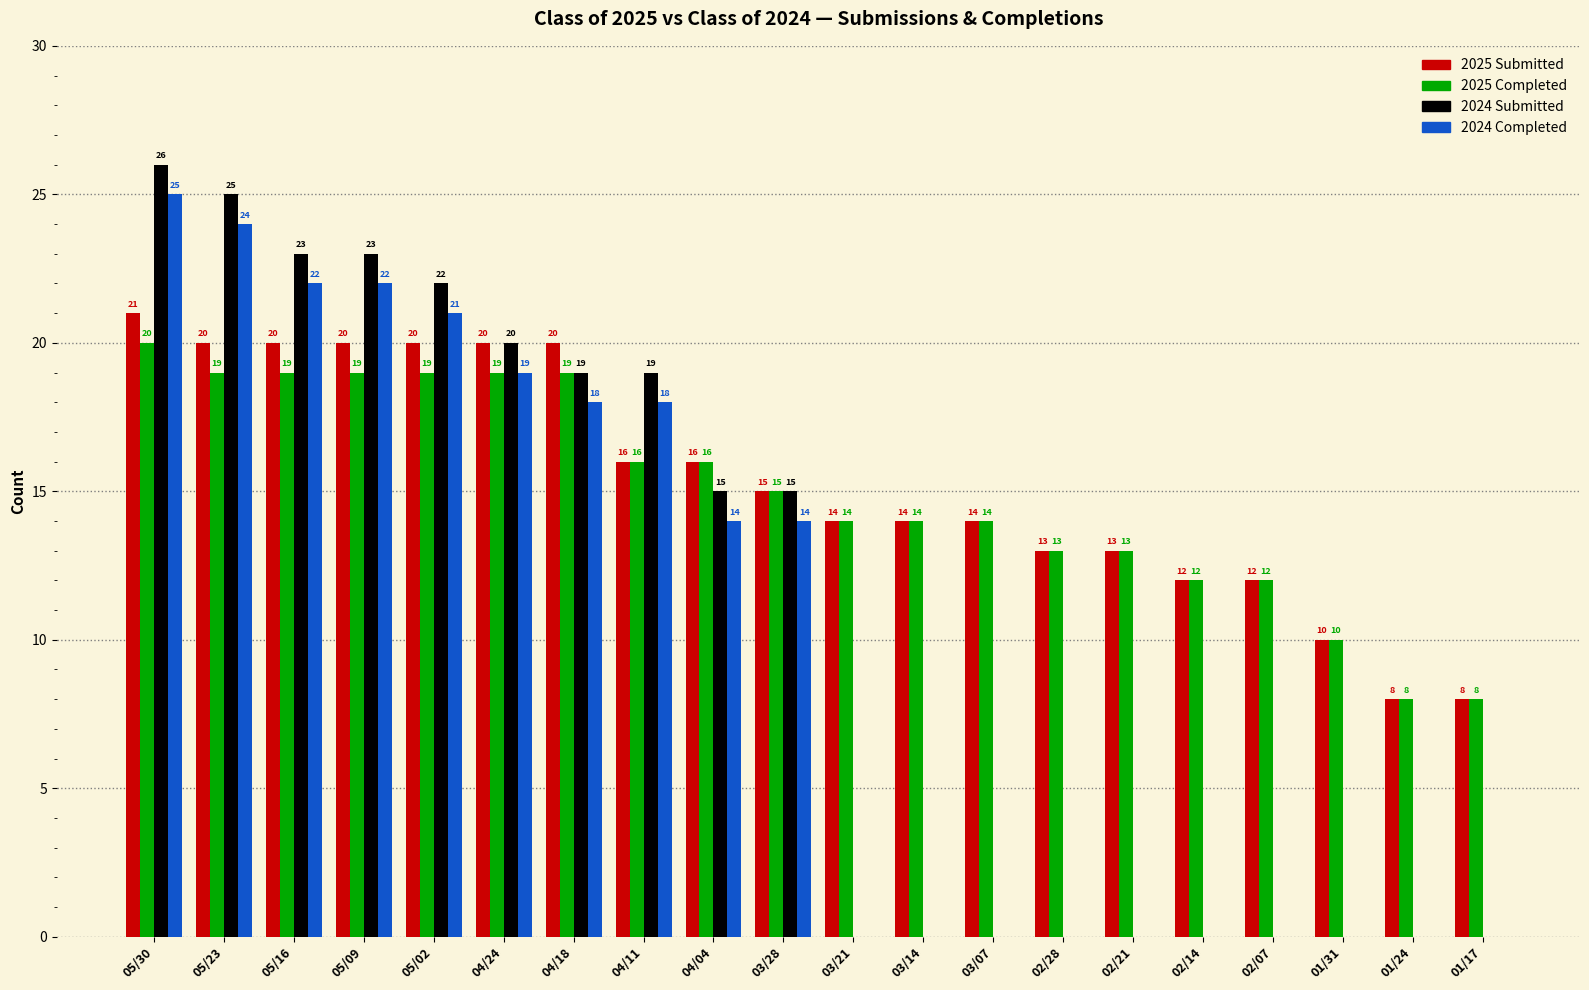

What value does the 2024 Completed series have at 04/18, to the nearest 5?

20